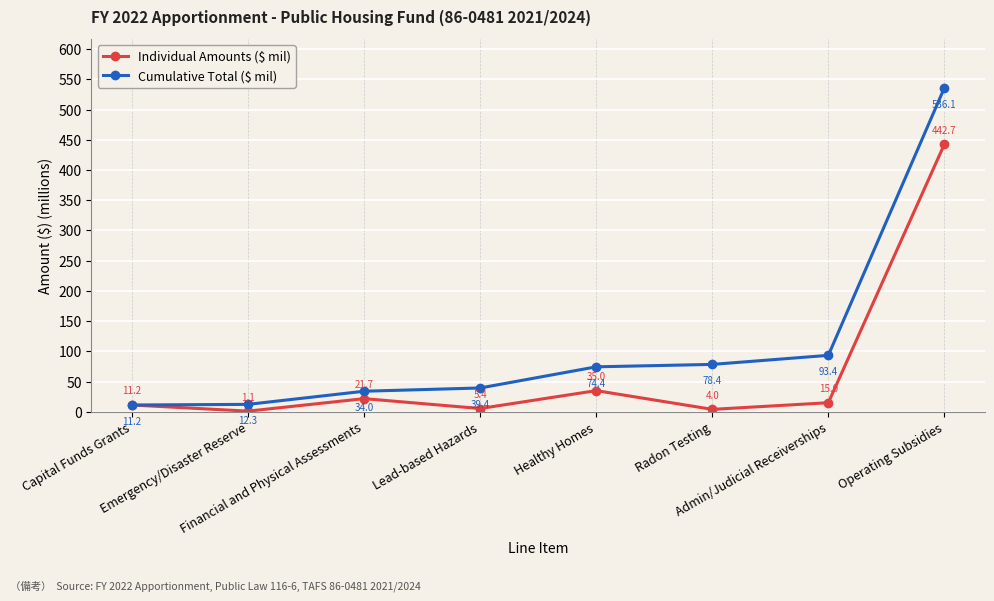

At which label does Cumulative Total ($ mil) first exceed 74?

Healthy Homes